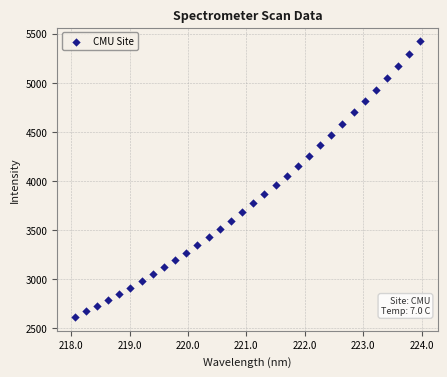

What is the range of X values (max minus min)?

5.9